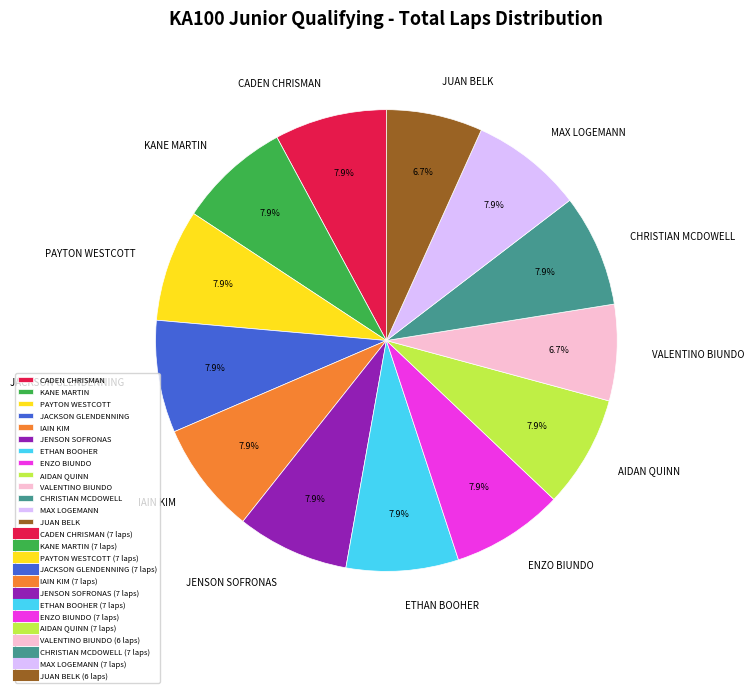

Does KANE MARTIN account for over 50% of the chart?

No